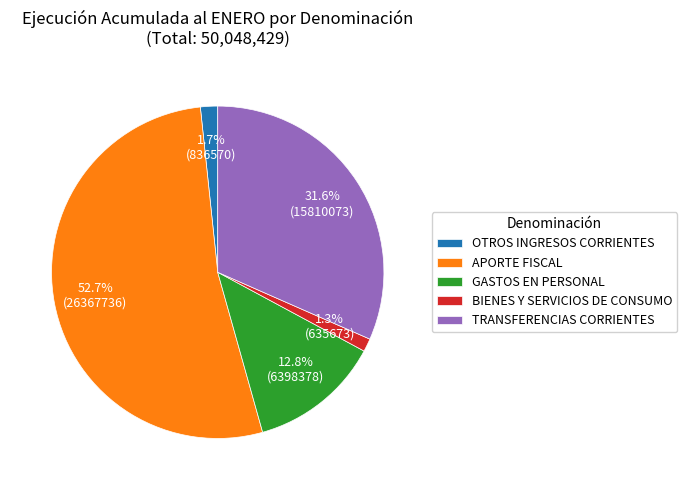

What portion of the pie excludes TRANSFERENCIAS CORRIENTES?

68.4%